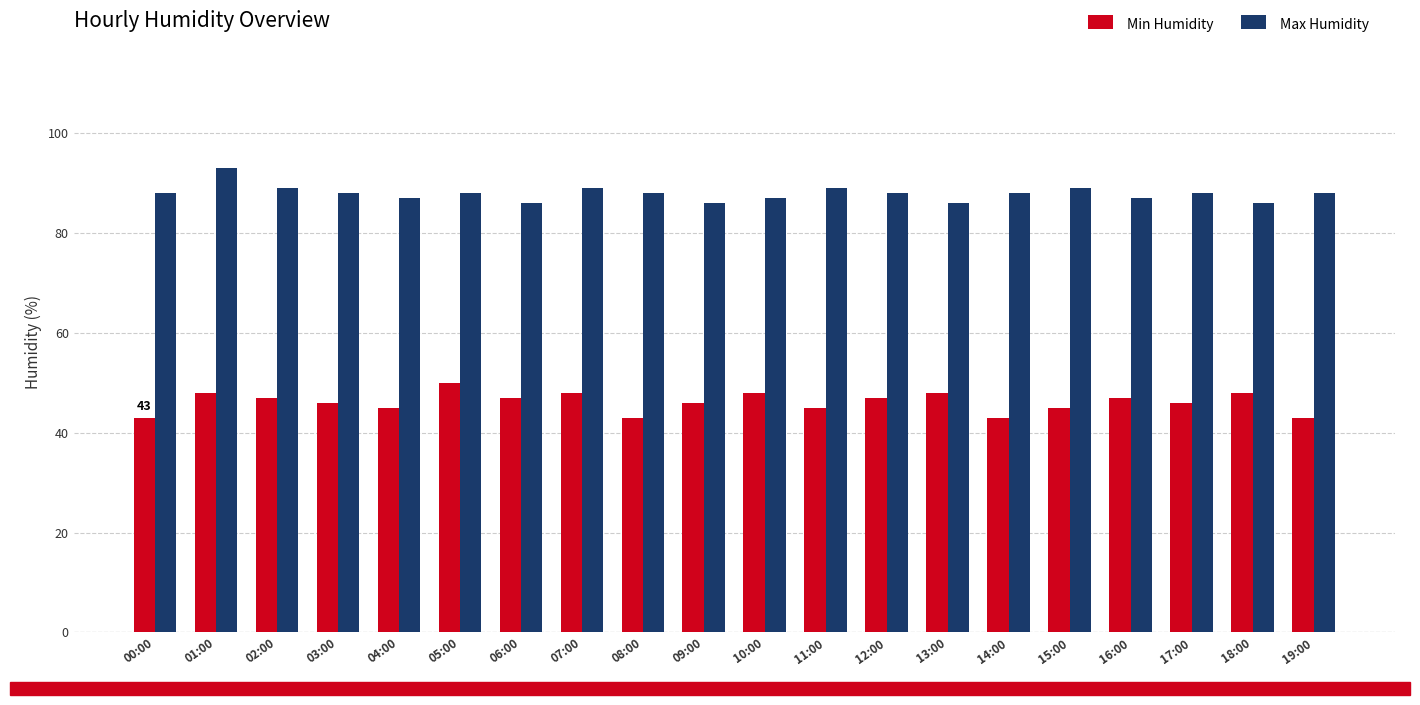

At 07:00, list the series in order from largest to smallest.

Max Humidity, Min Humidity